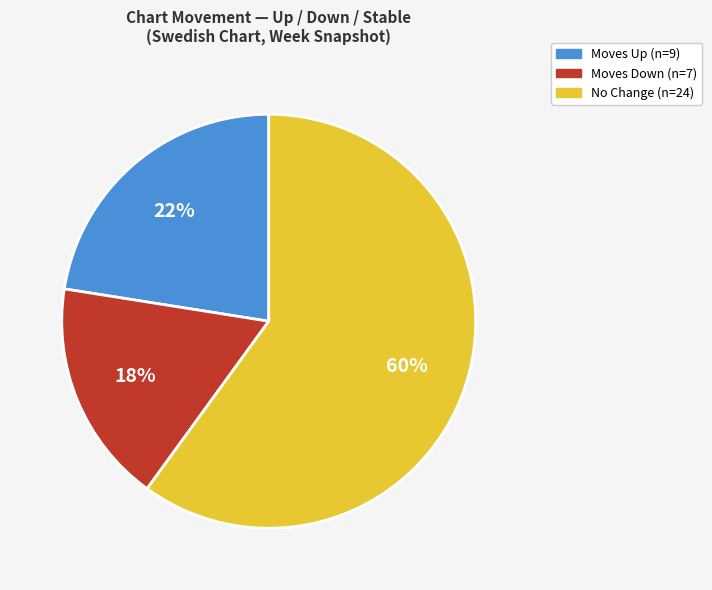

Is there a majority slice in this chart?

Yes